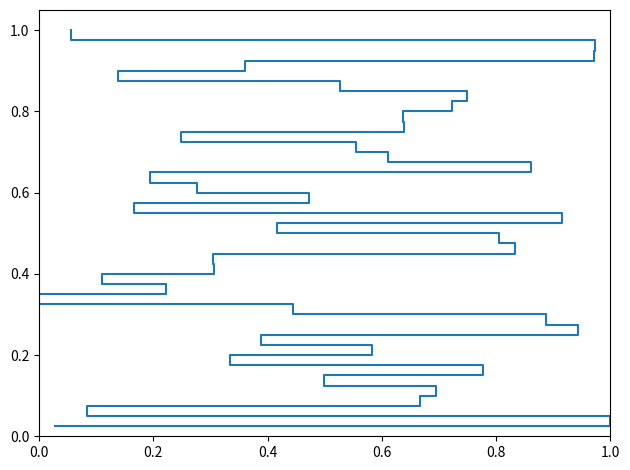

What is the average value?

0.5